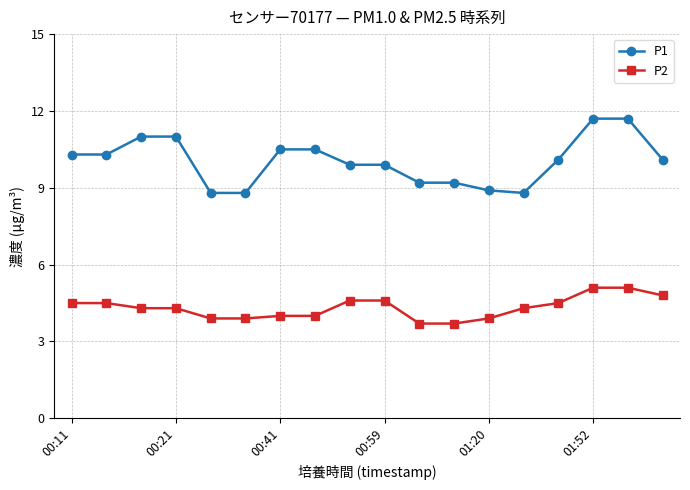

What is the smallest value displayed?

3.7